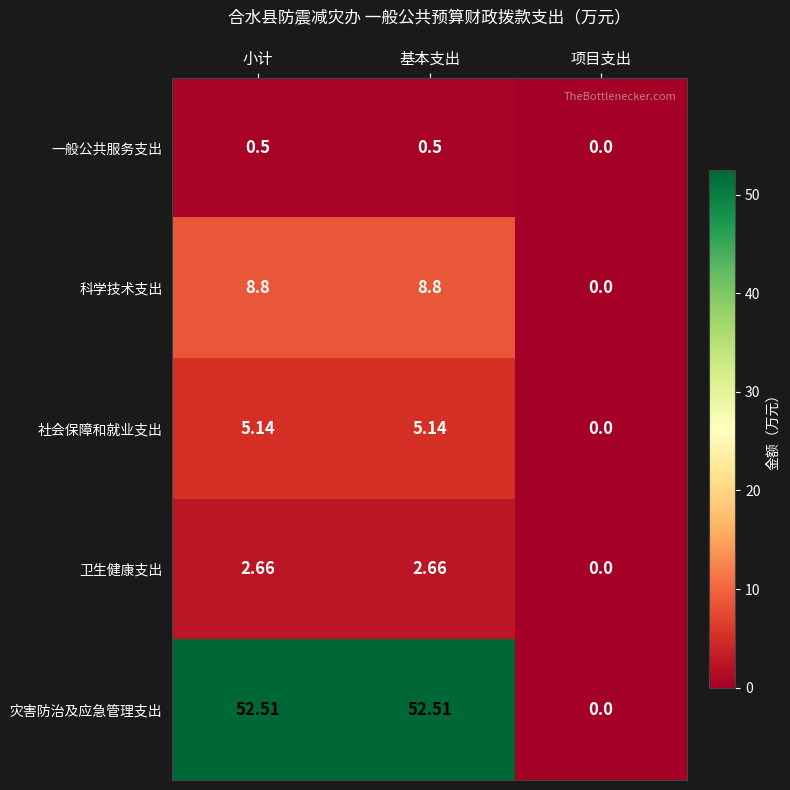

Where is 社会保障和就业支出 nearest to the value 2?

项目支出